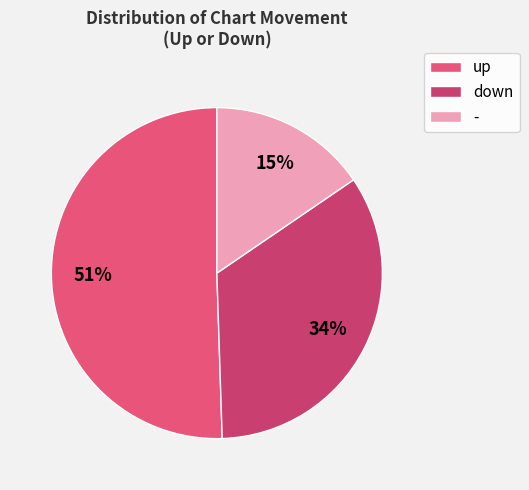

How many segments does this pie chart have?

3